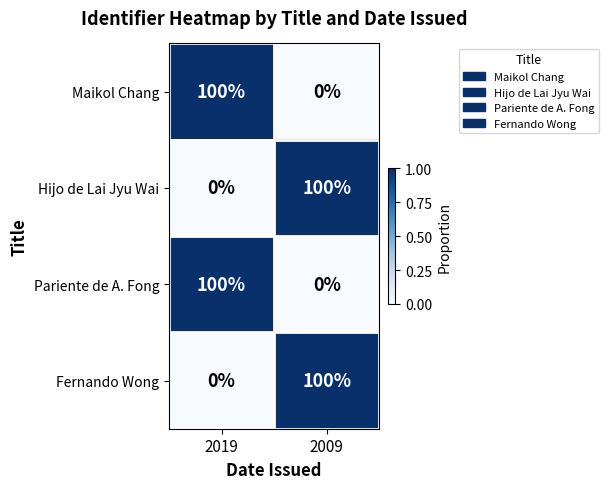

List the labels in order of Fernando Wong value, smallest first.

2019, 2009